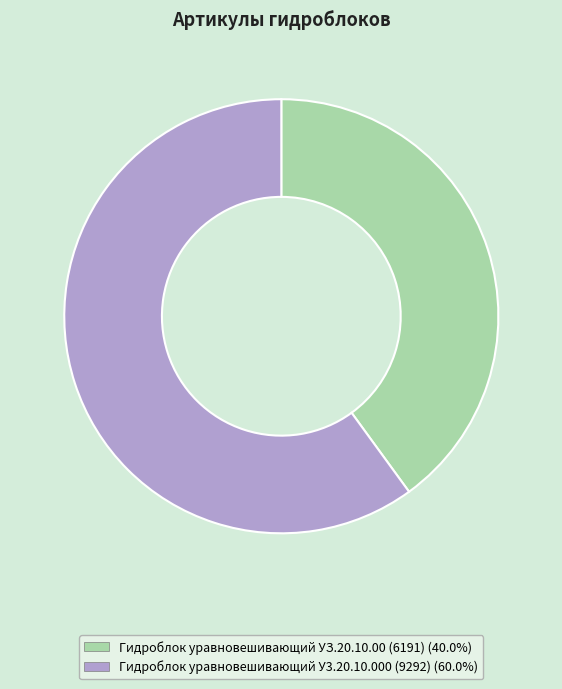

What is the majority slice?

Гидроблок уравновешивающий У3.20.10.000 (9292)